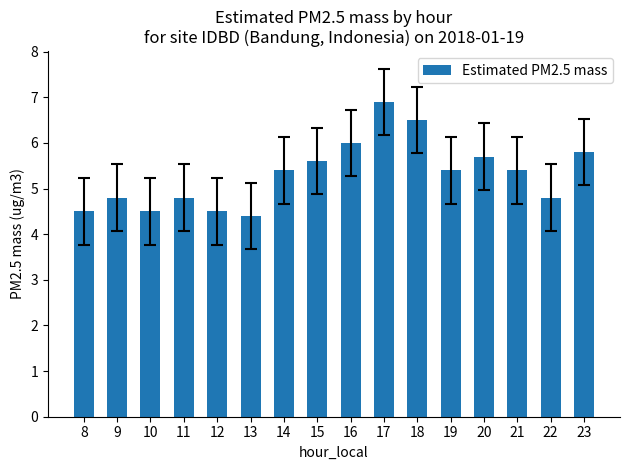

The value at 15 is 1.6. True or false?

False